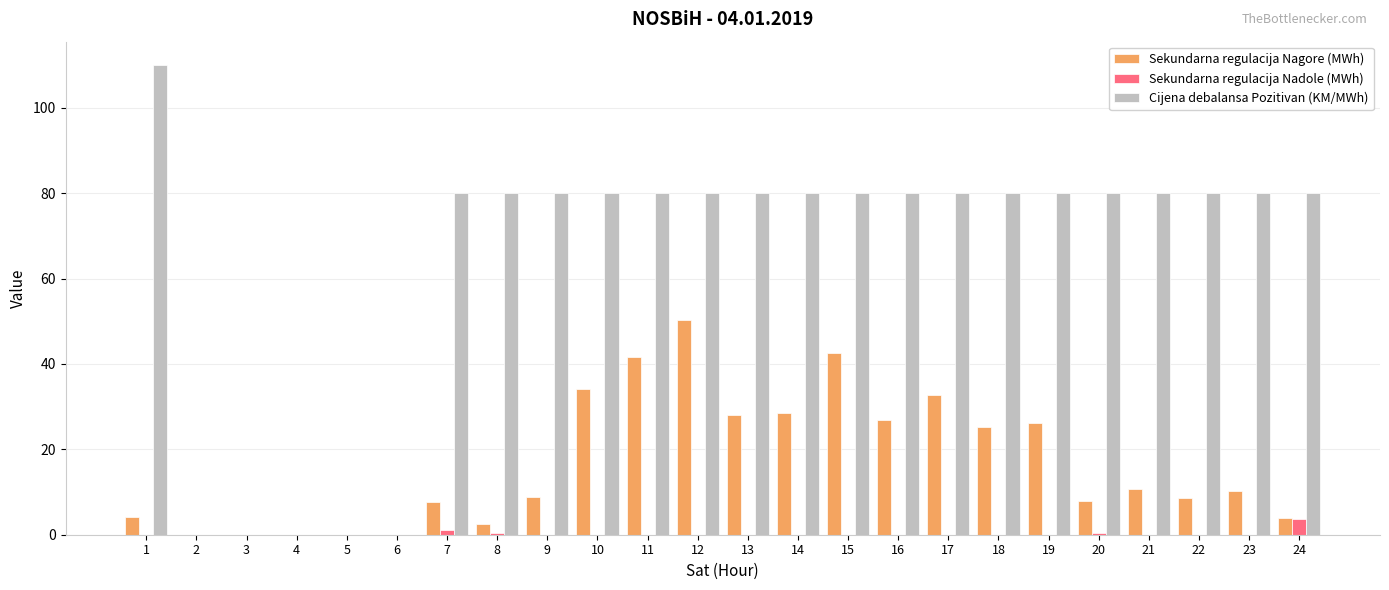

What is the greatest value displayed?

110.0